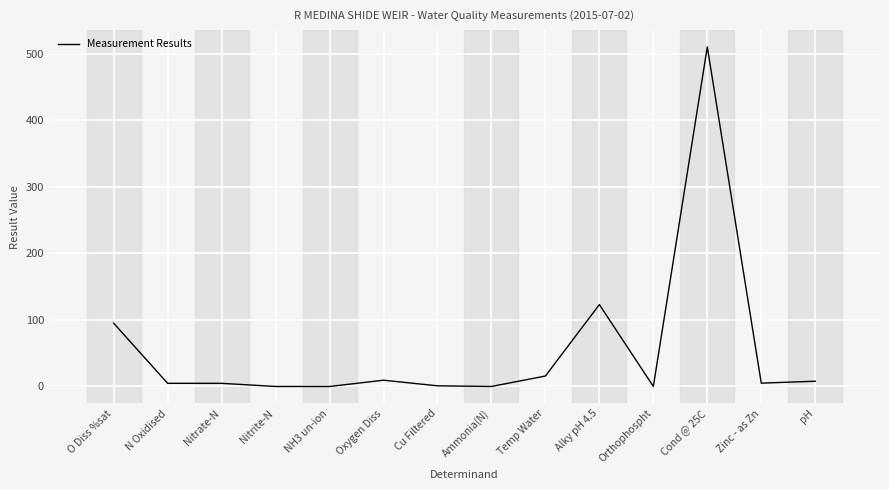

How many lines are shown in the chart?

1